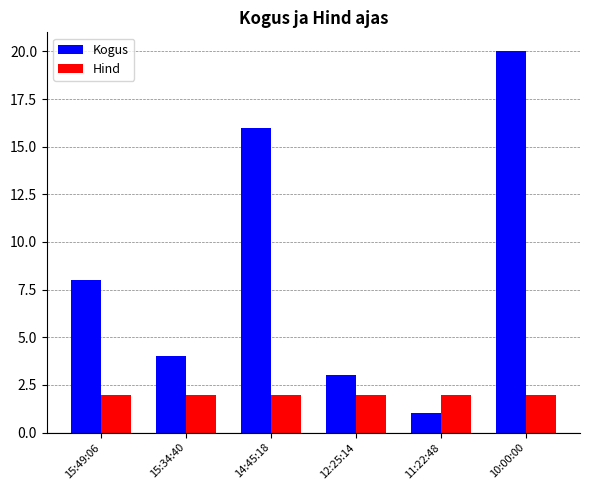

Which series has the largest total across all categories?

Kogus